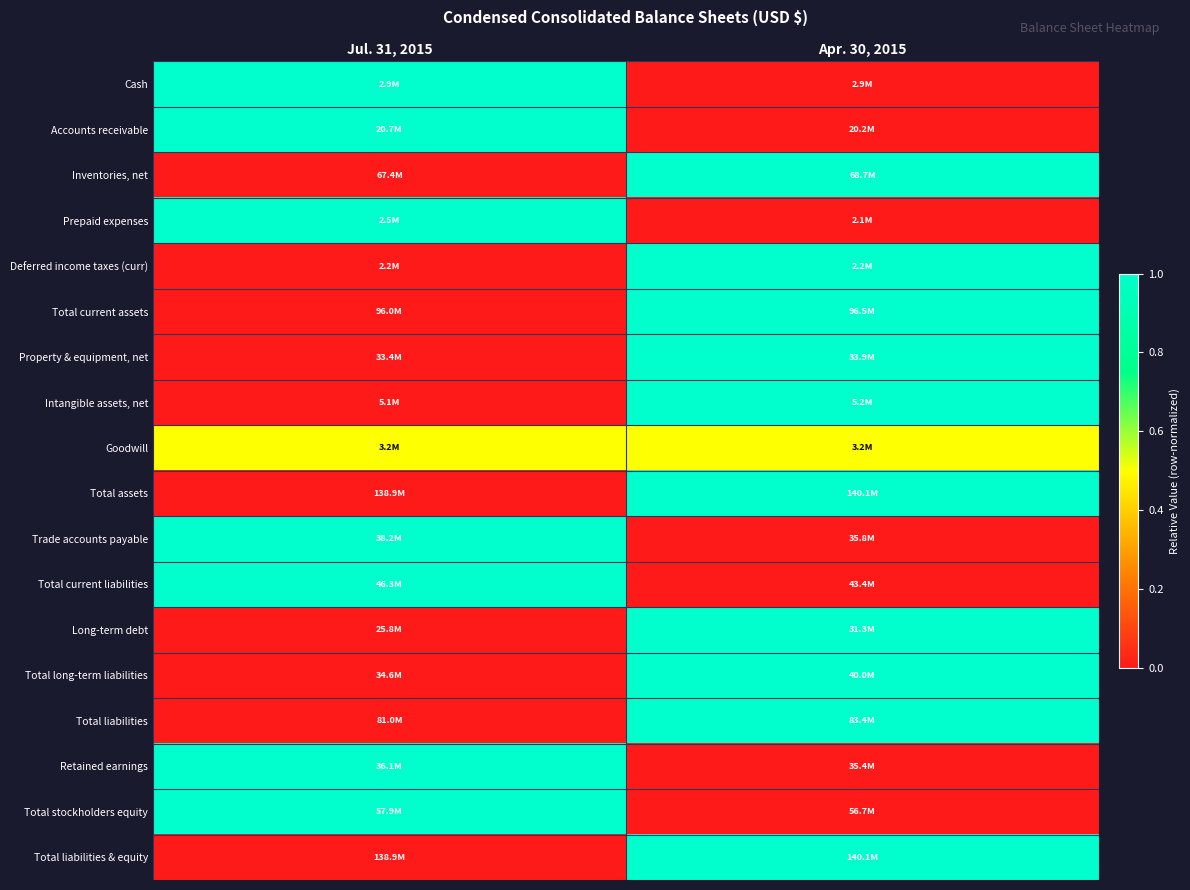

How many distinct data groups are displayed?

18